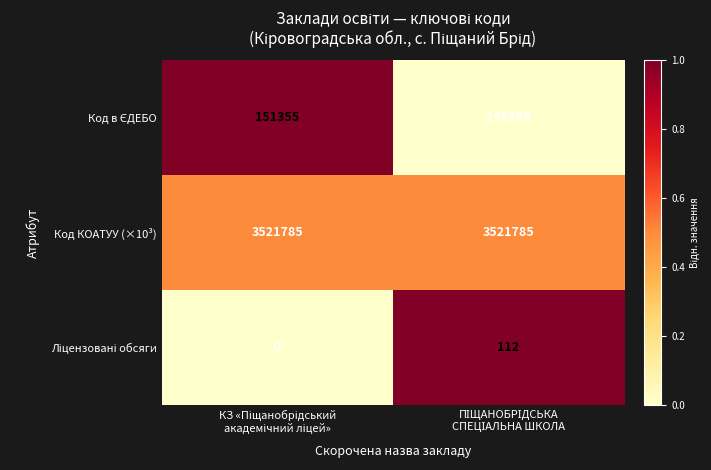

Count the number of categories in the chart.

2